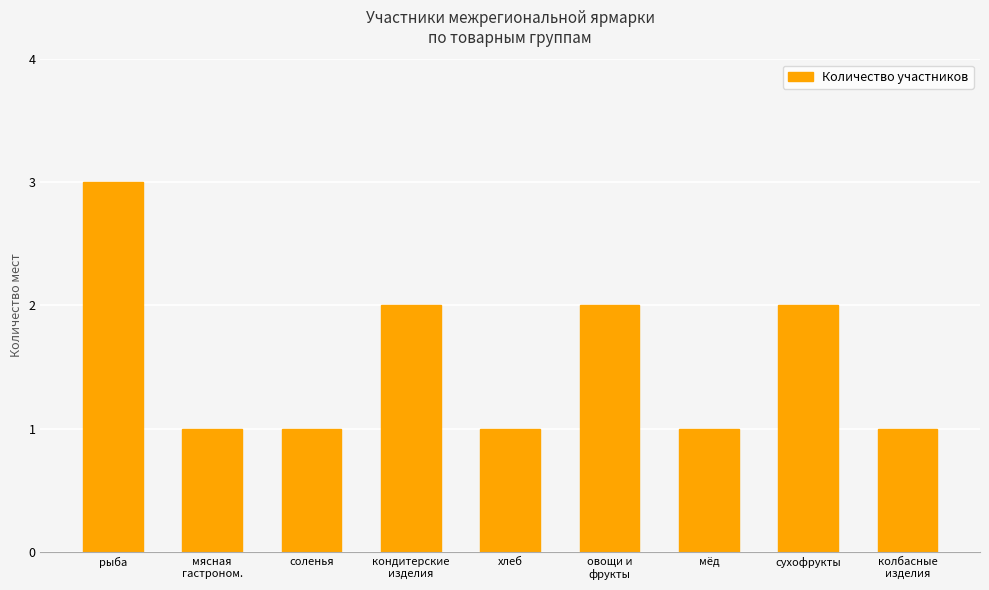

Reading left to right, list all the values displayed in this chart.

3	1	1	2	1	2	1	2	1